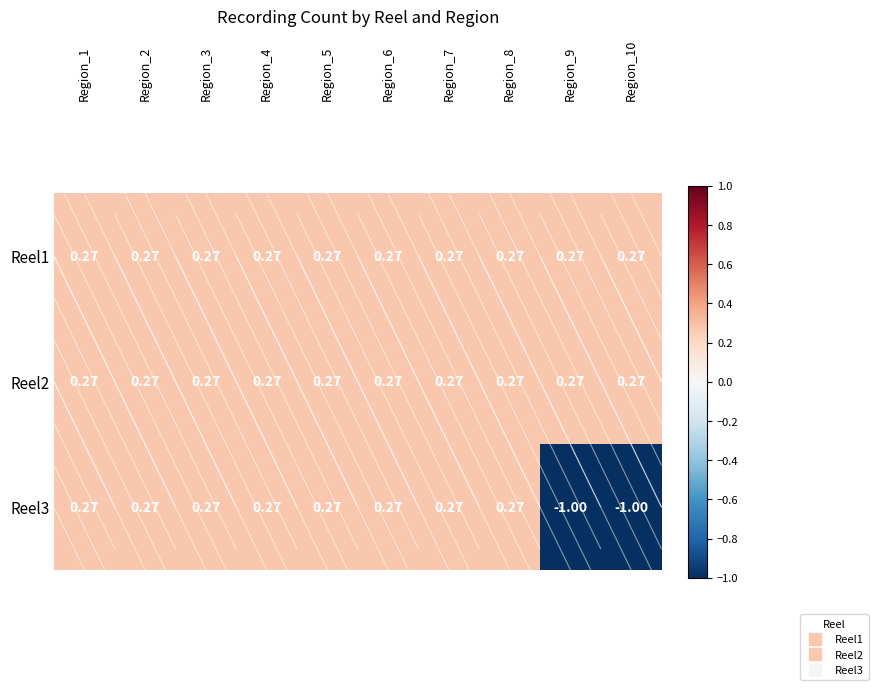

Count the number of data series in this chart.

3